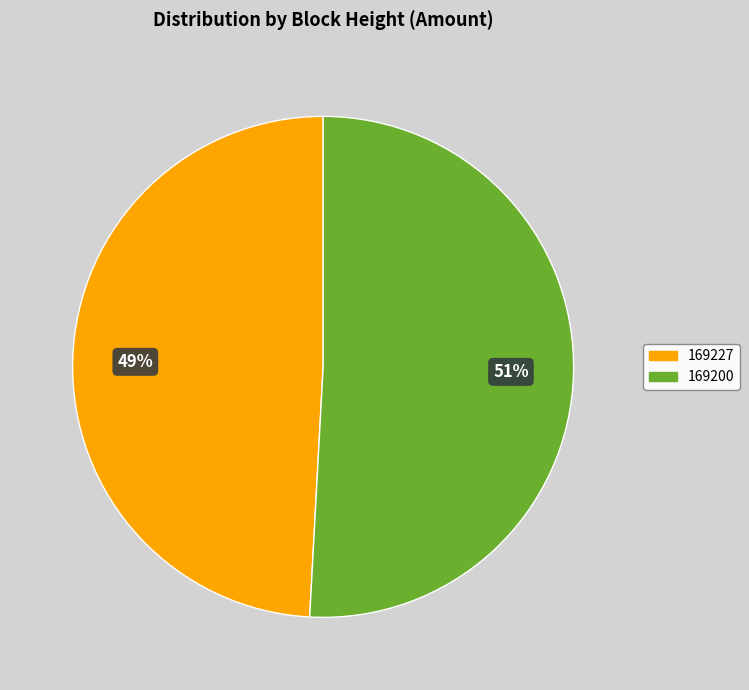

How many slices are in this pie chart?

2